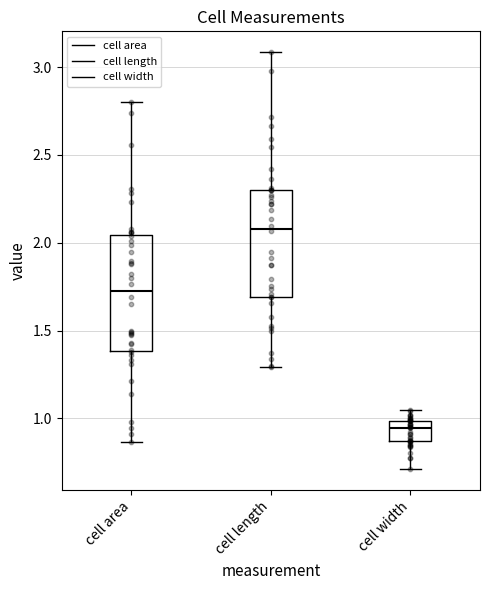

Reading left to right, transcribe this box plot: for each box, give where its median line is, the range the box spans, and where its two whiskers end, as read against the y-axis. The values are not printed on the chart, so give them approximately, as read against the axis.

cell area: median 1.75, box 1.40 to 2.05, whiskers 0.85 to 2.80
cell length: median 2.10, box 1.70 to 2.30, whiskers 1.30 to 3.10
cell width: median 0.95, box 0.85 to 1.00, whiskers 0.70 to 1.05